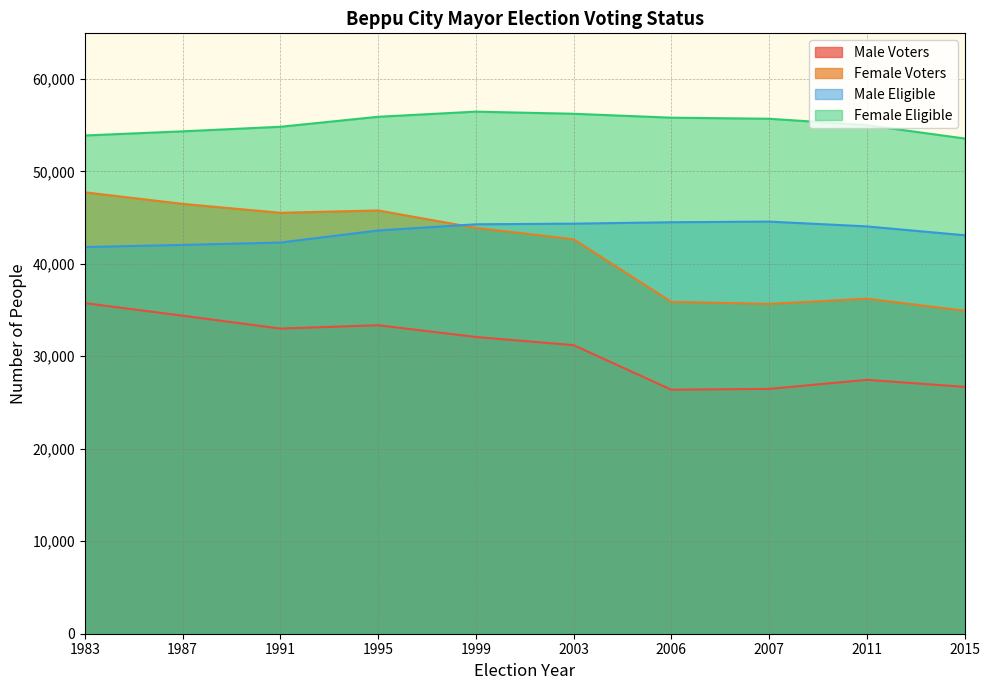

At how many categories does at least one series exceed 46466?

10